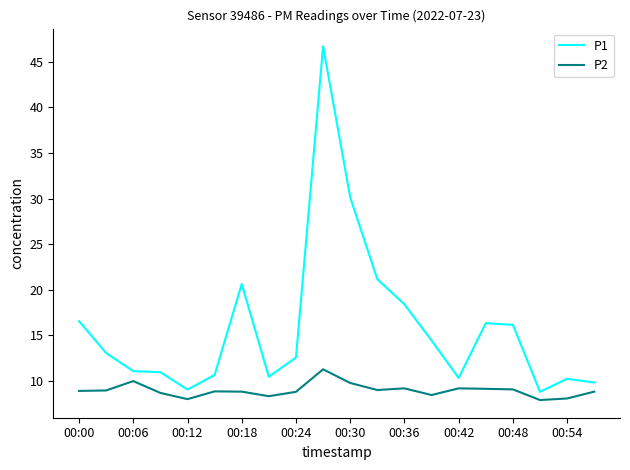

Rank the series by their maximum value, from lowest to highest.

P2, P1